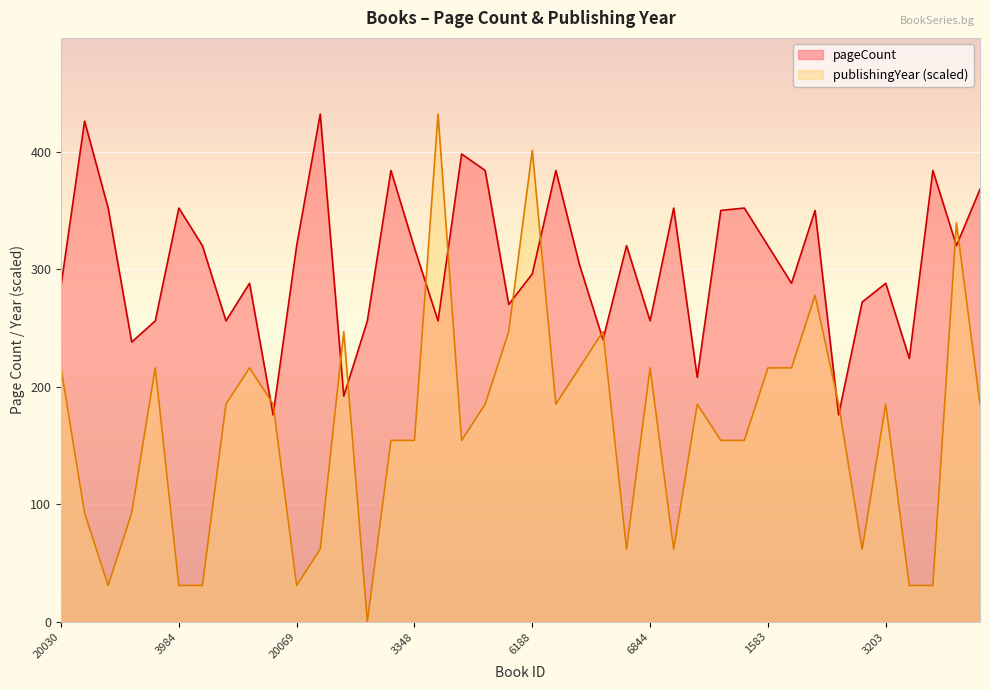

What is the difference between the pageCount values at 15561 and 18806?

74.0